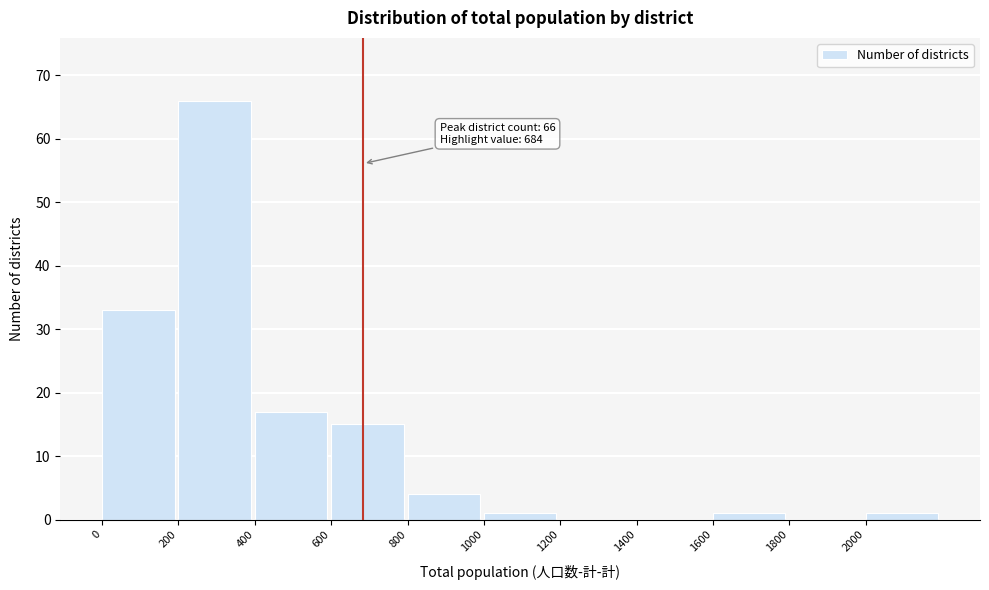

Which range on the x-axis has the tallest bar?

200 to 400